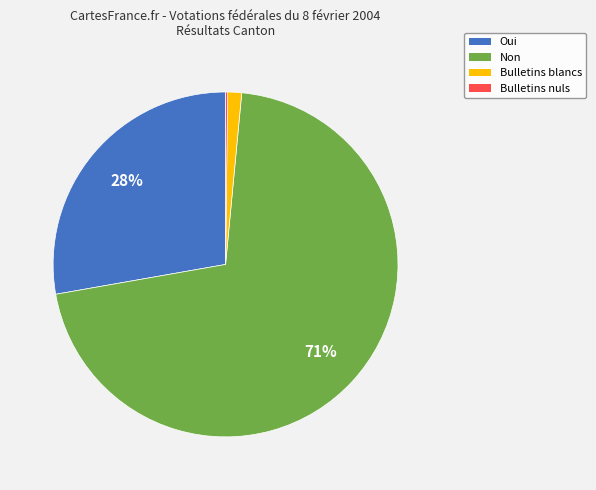

To the nearest percent, what is the difference between the largest and smallest slice percentages?

71%